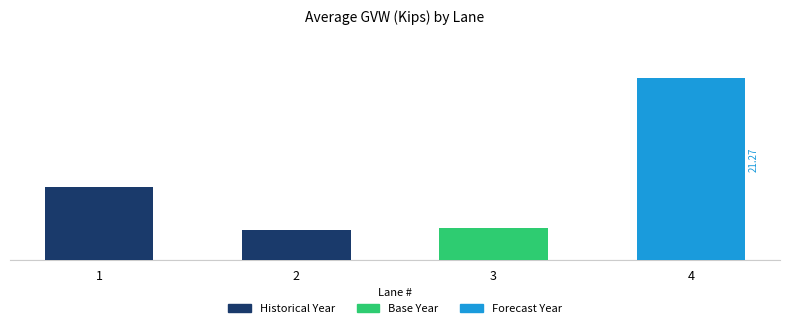

Which has a higher value, 3 or 2?

3